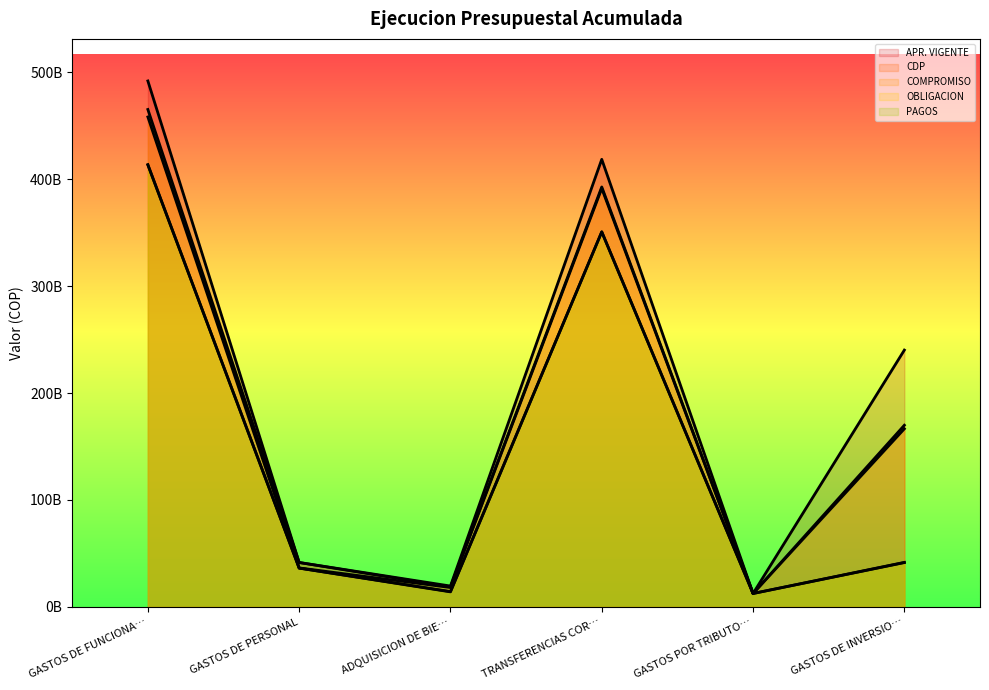

At which label is APR. VIGENTE closest to 252266021500?

GASTOS DE INVERSIO…